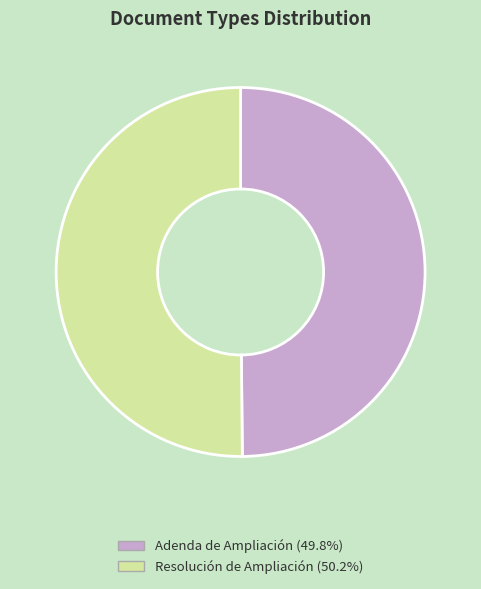

Approximately how many times larger is the value at Adenda de Ampliación compared to Resolución de Ampliación?

1.0